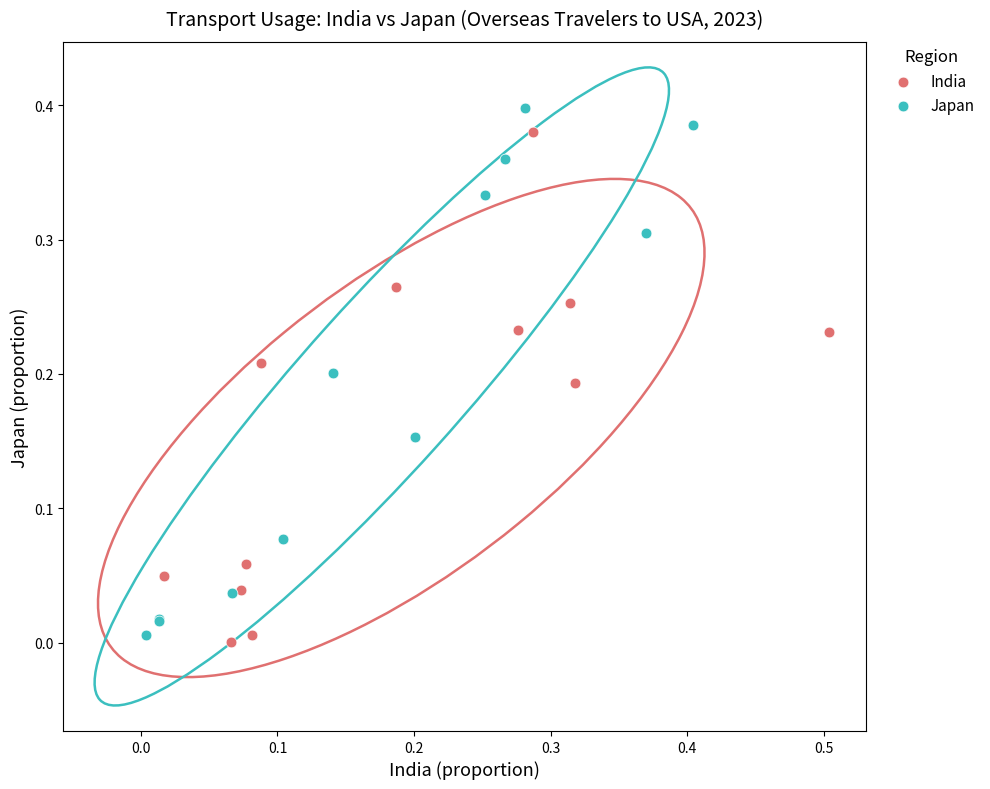

Which series contains the highest Y value?

Japan